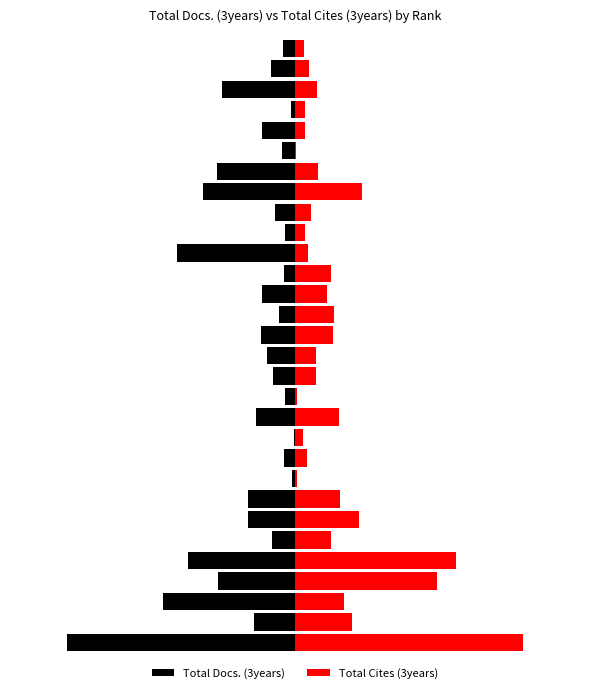

Reading left to right, list all the values displayed in this chart.

Total Docs. (3years): -80.0	-14.3	-46.3	-27.1	-37.4	-8.1	-16.6	-16.5	-1.2	-3.8	-0.5	-13.6	-3.6	-7.6	-9.7	-11.9	-5.7	-11.6	-3.7	-41.3	-3.5	-7.0	-32.2	-27.4	-4.7	-11.7	-1.5	-25.7	-8.4	-4.2
Total Cites (3years): 80.0	20.0	17.1	49.9	56.4	12.8	22.5	15.8	0.8	4.2	2.9	15.4	0.8	7.3	7.3	13.4	13.6	11.4	12.5	4.6	3.4	5.5	23.5	8.0	0.5	3.4	3.3	7.6	5.0	3.0